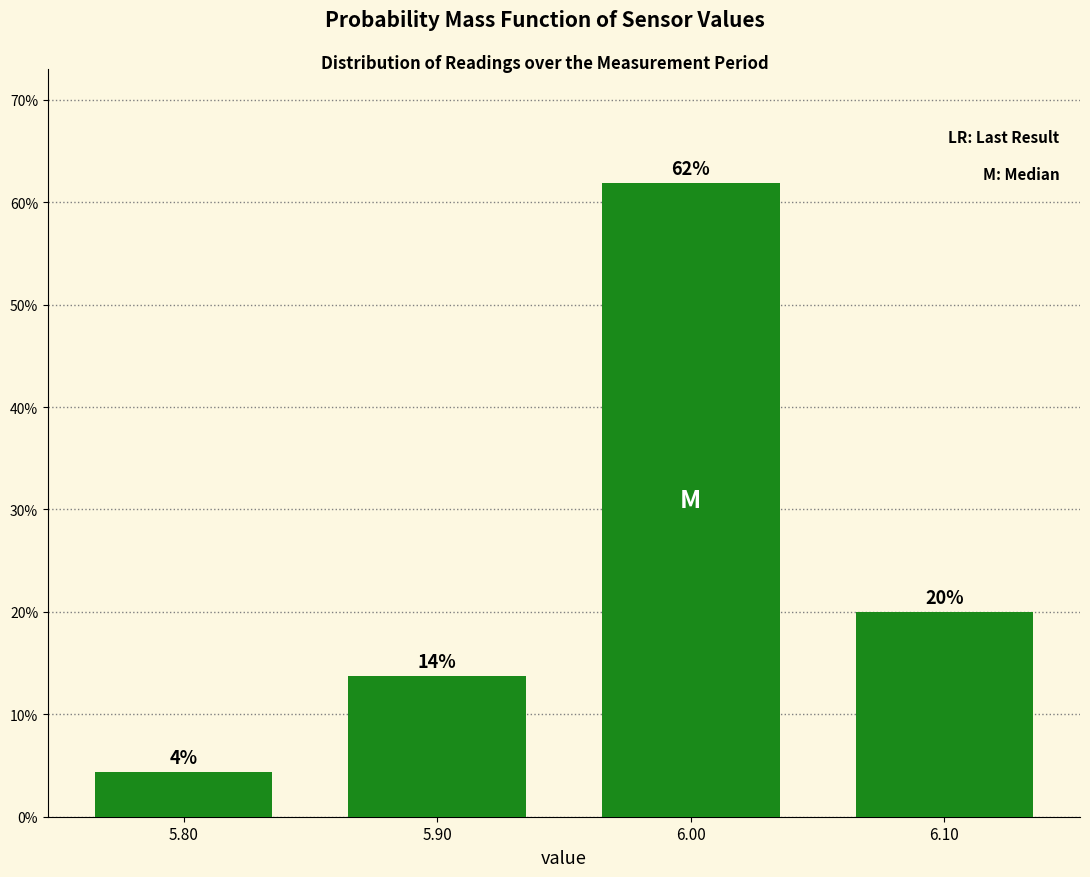

What position from the right is 5.80?

4